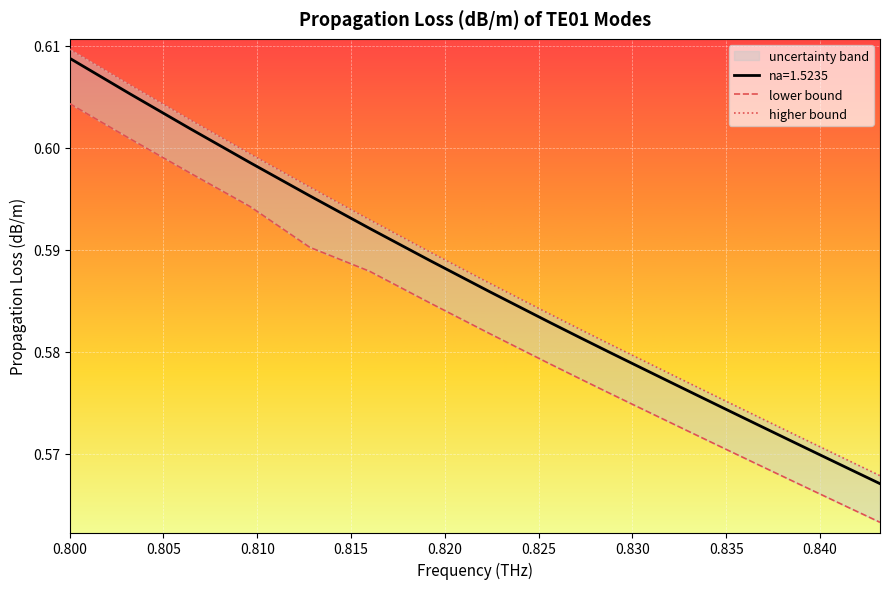

True or false: higher bound and lower bound cross at least once.

False